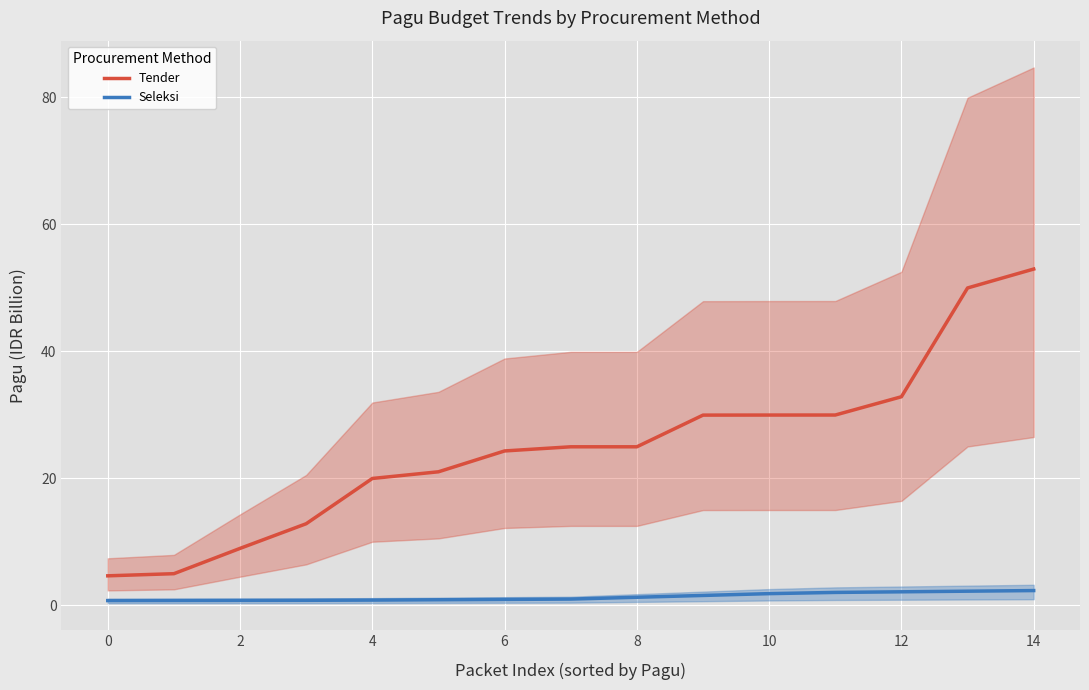

List the series in order of their overall mean, lowest first.

Seleksi, Tender